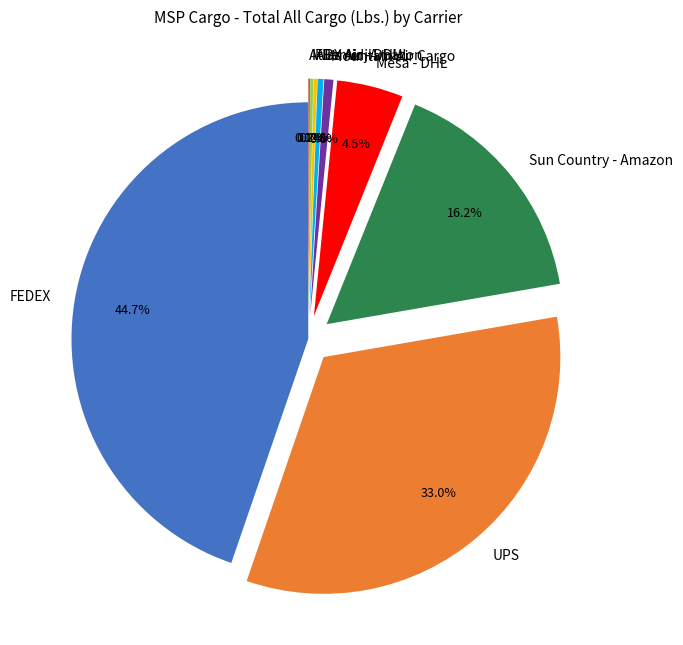

What is the largest slice in the pie chart?

FEDEX